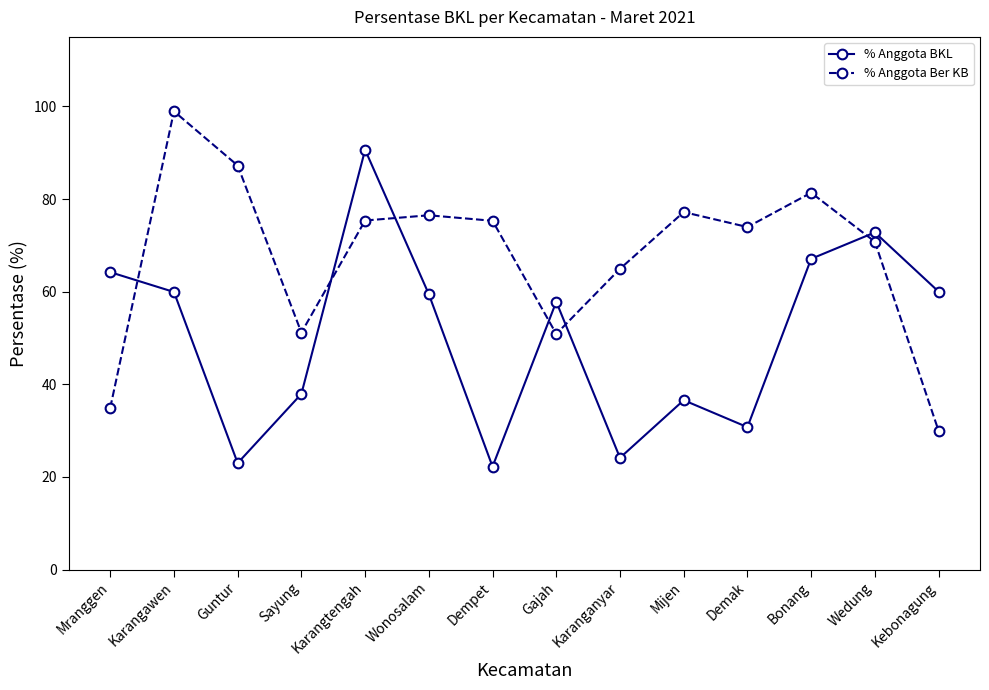

Is it true that % Anggota Ber KB equals 120.9 at Wedung?

False